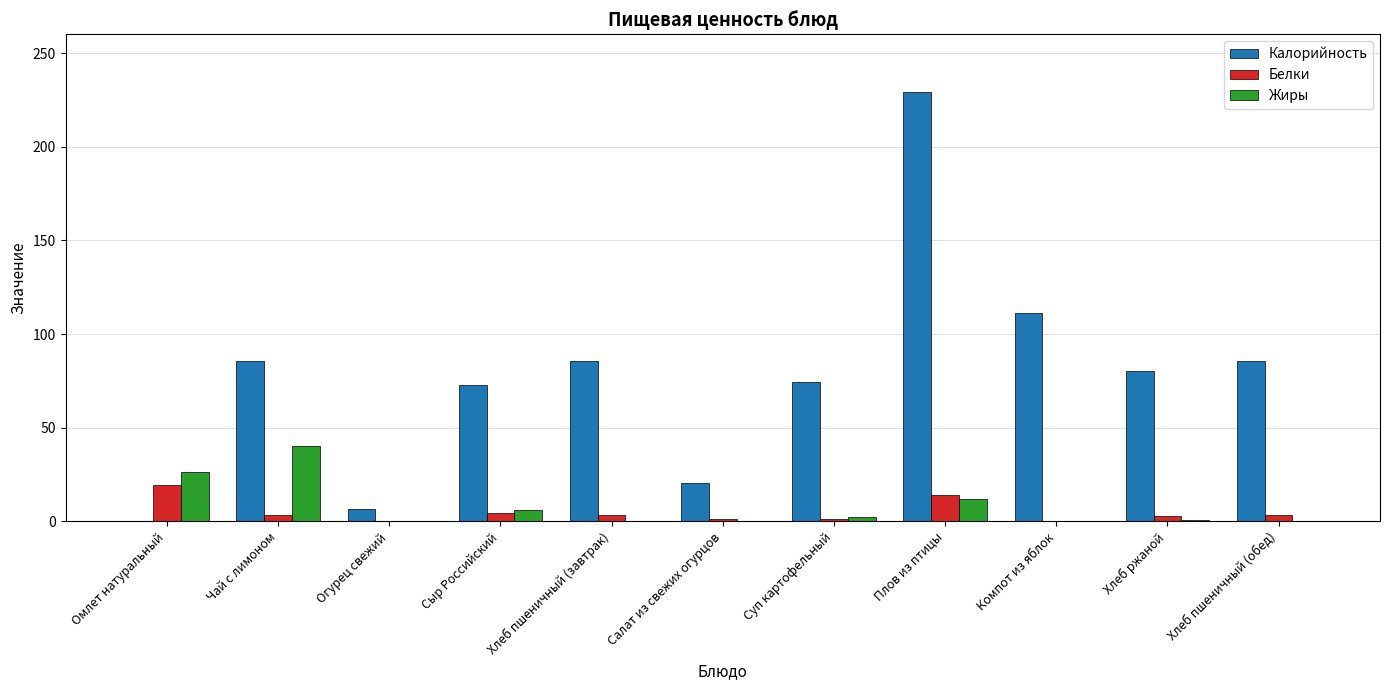

Between Огурец свежий and Хлеб пшеничный (завтрак), which series saw the biggest shift?

Калорийность